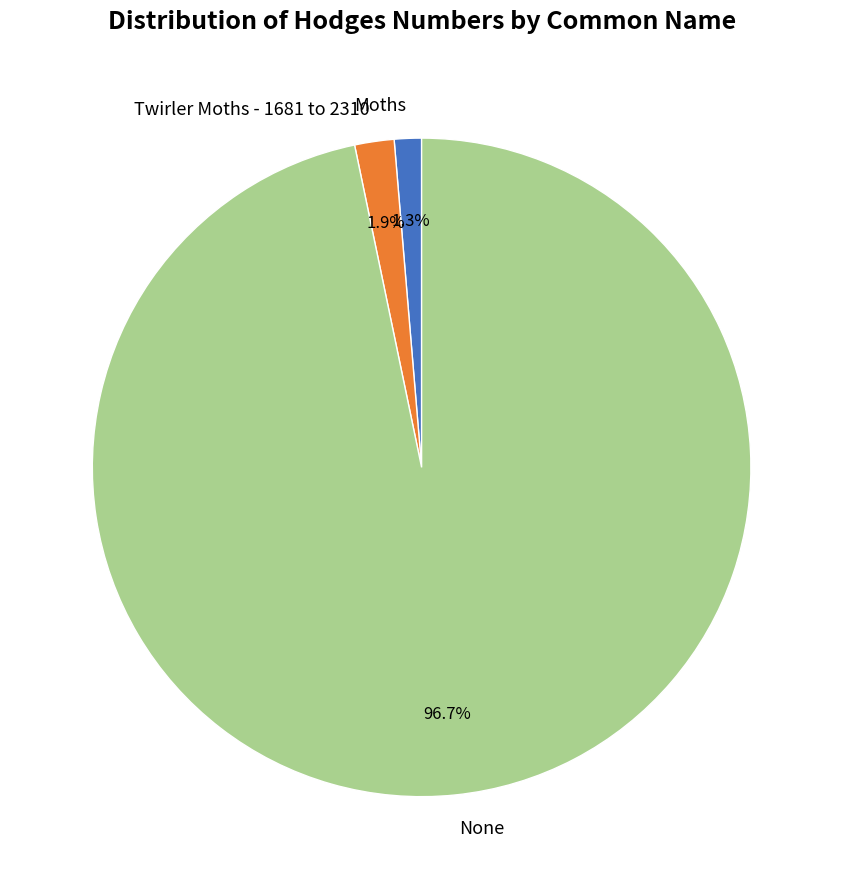

How many slices are in this pie chart?

3